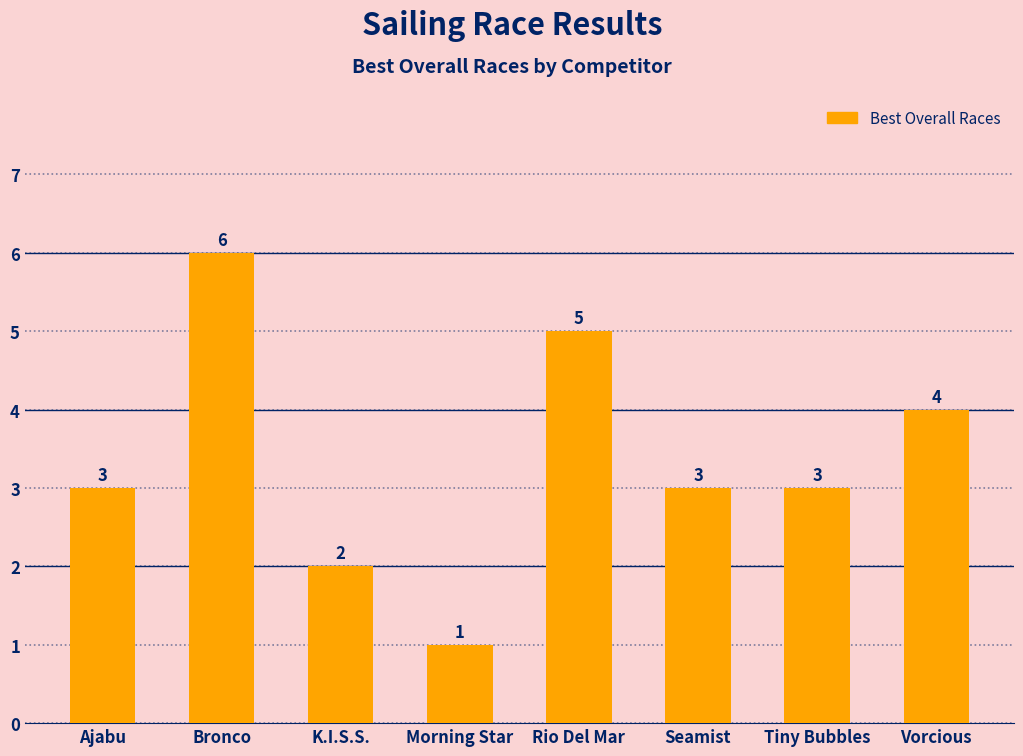

What is the change in value from Seamist to Vorcious?

+1